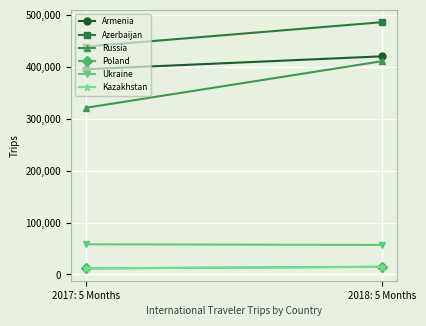

What is the total value across all series at 2018: 5 Months?

1402730